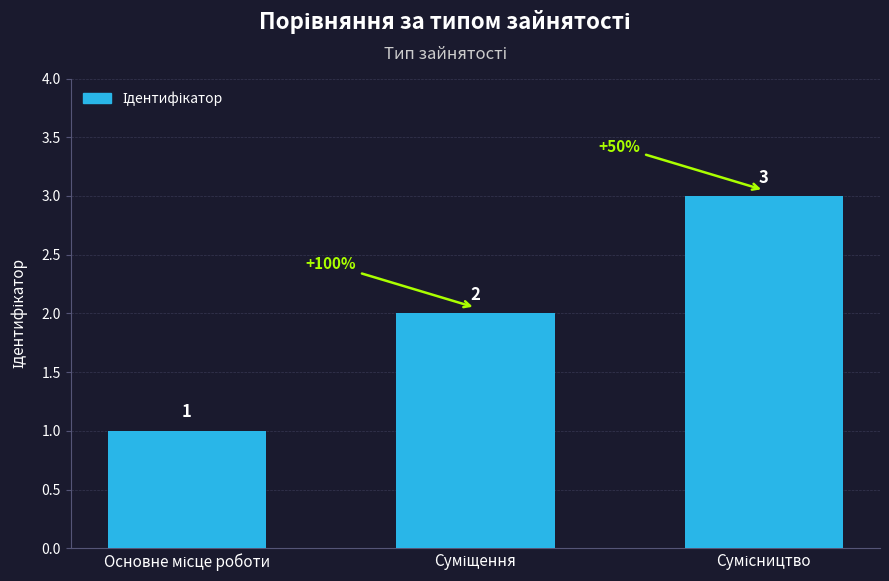

What is the maximum value shown in the chart?

3